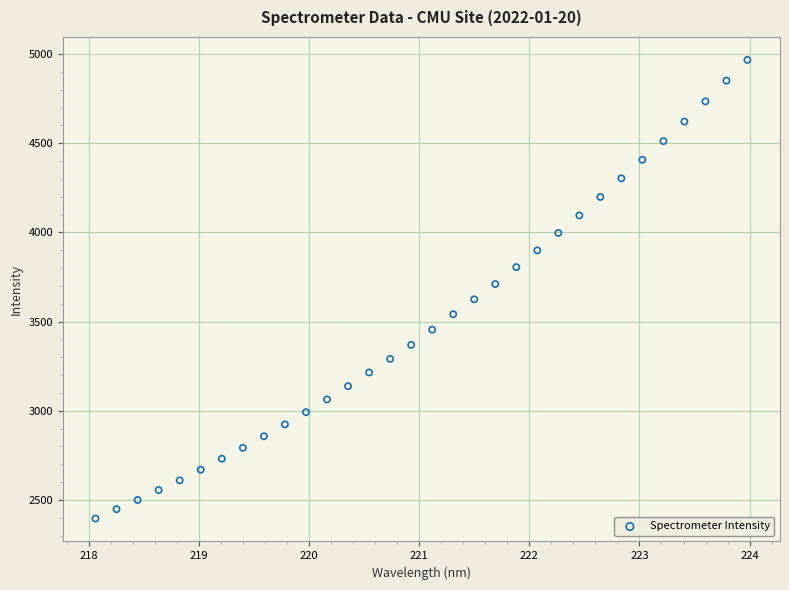

What is the range of X values (max minus min)?

5.9